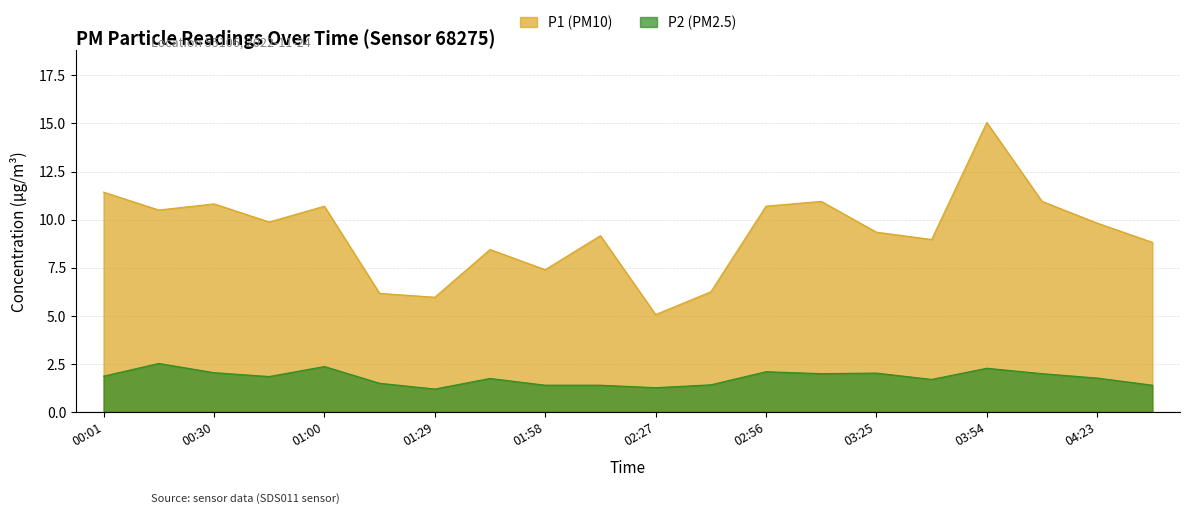

The P2 series shows 2.7 at 04:23. True or false?

False